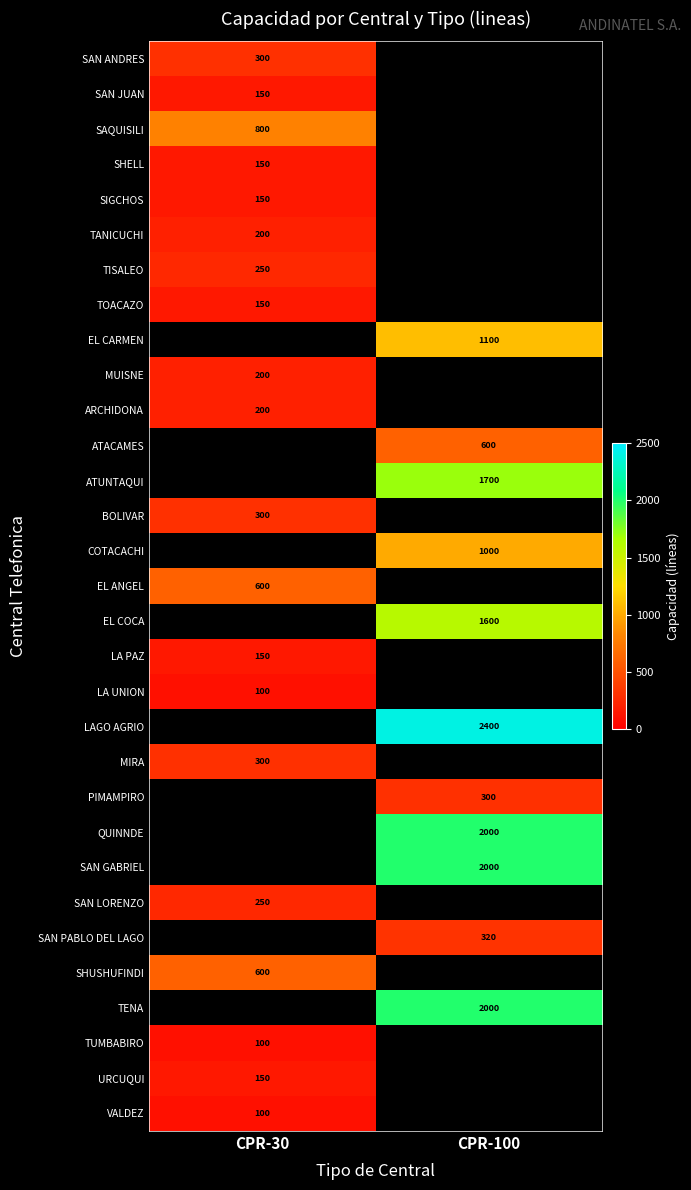

True or false: LA UNION has a value of 100 at CPR-30.

True